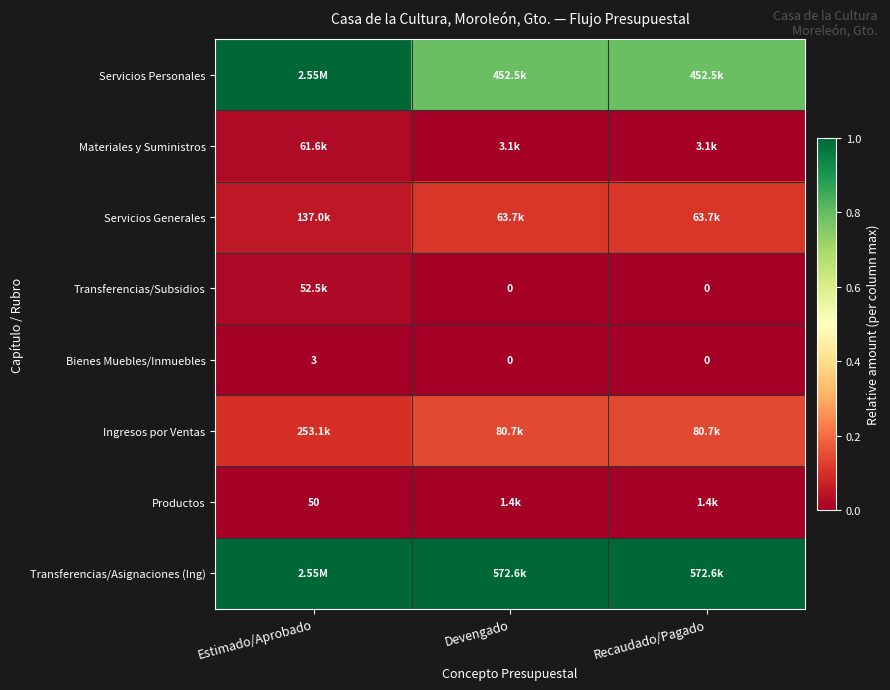

Which category has the lowest value across all series?

Devengado